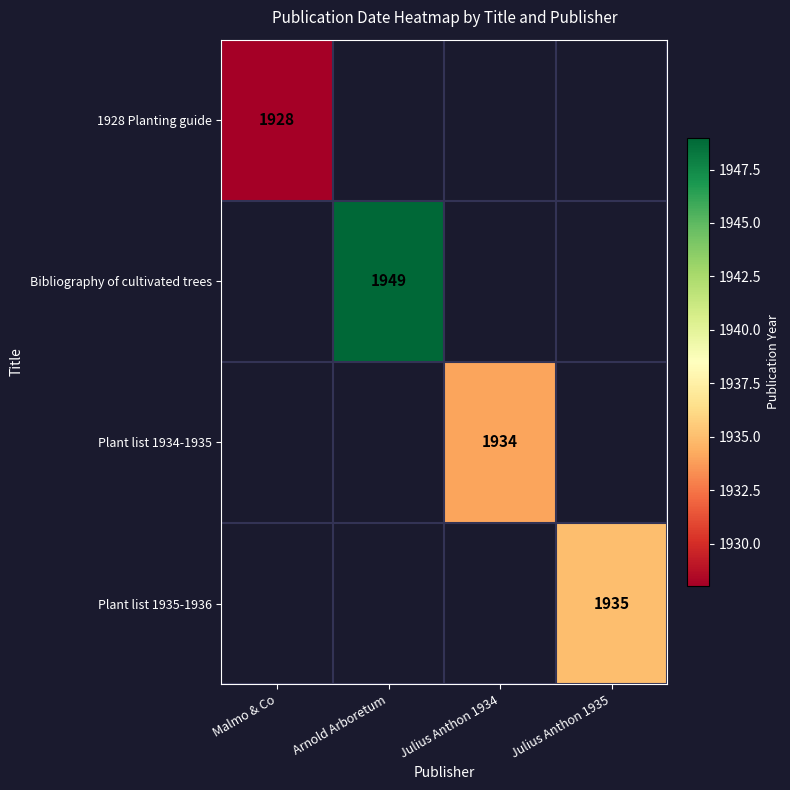

The value of 1928 Planting guide at Malmo & Co is 3081. True or false?

False